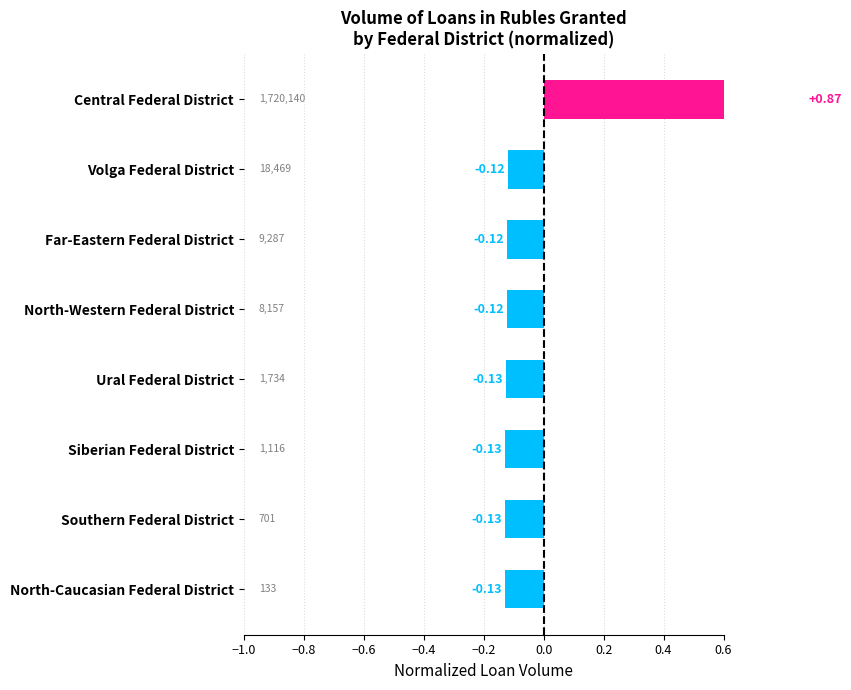

What is the difference between the maximum and minimum values?

1.0